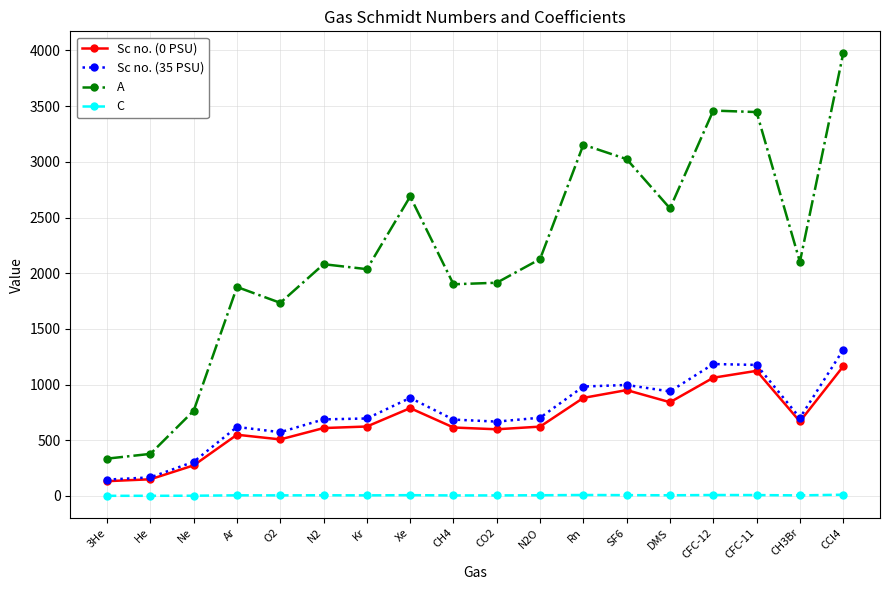

What is the sum of the Sc no. (0 PSU) values at N2O and DMS?

1463.0